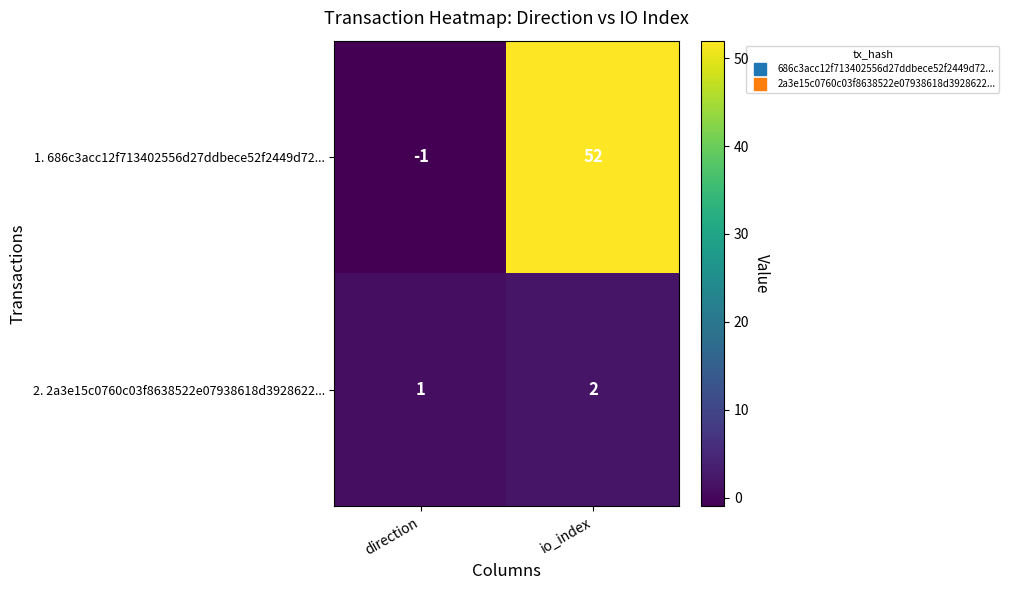

At which category is the sum across all series the highest?

io_index